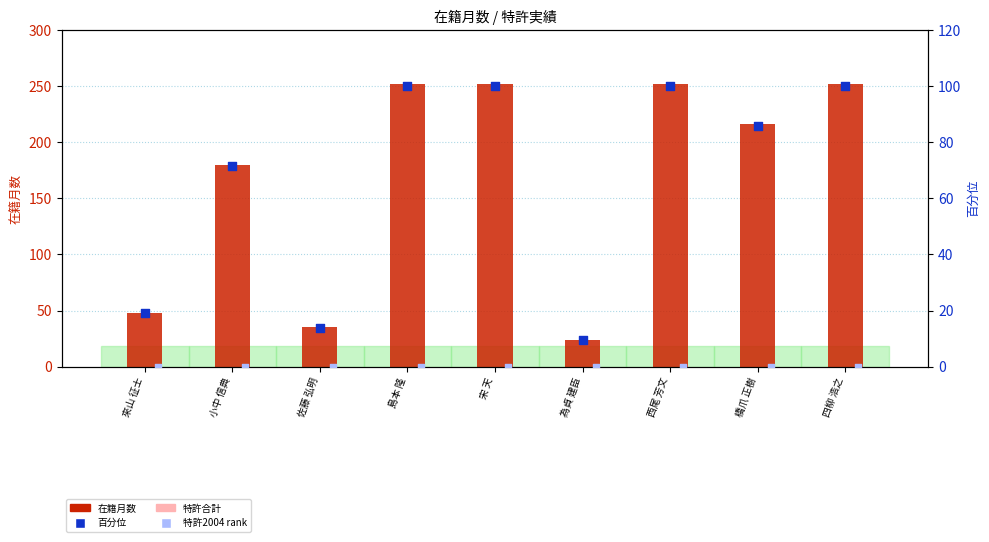

What are all the series names shown in the legend?

在籍月数, 特許合計 (0), 在籍月数 百分位, 特許2004 rank